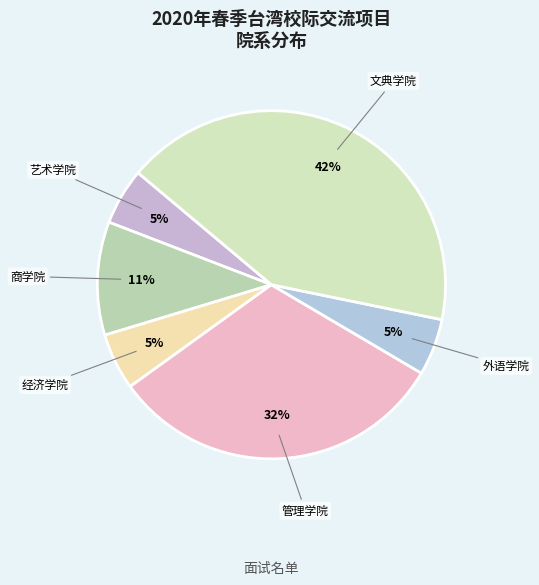

Is there a majority slice in this chart?

No